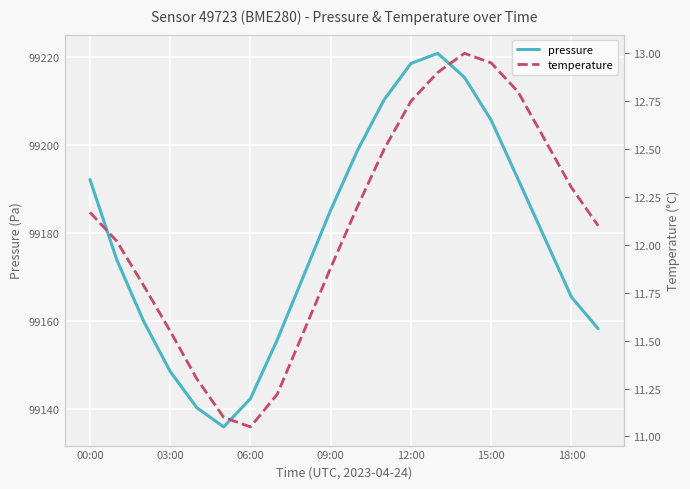

The value of pressure at 06:00 is 140952.9. True or false?

False